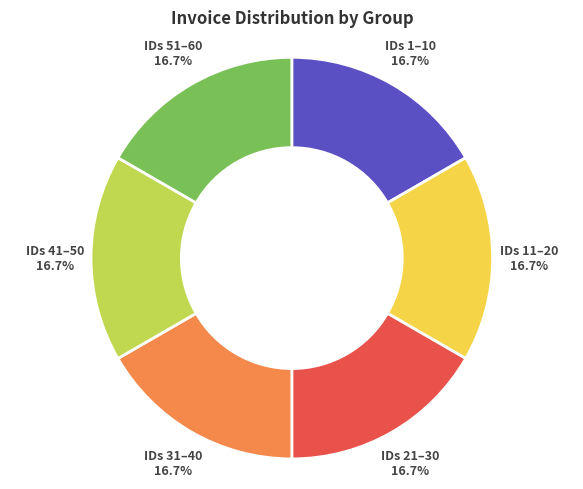

Approximately how many times larger is the value at IDs 11–20 compared to IDs 21–30?

1.0